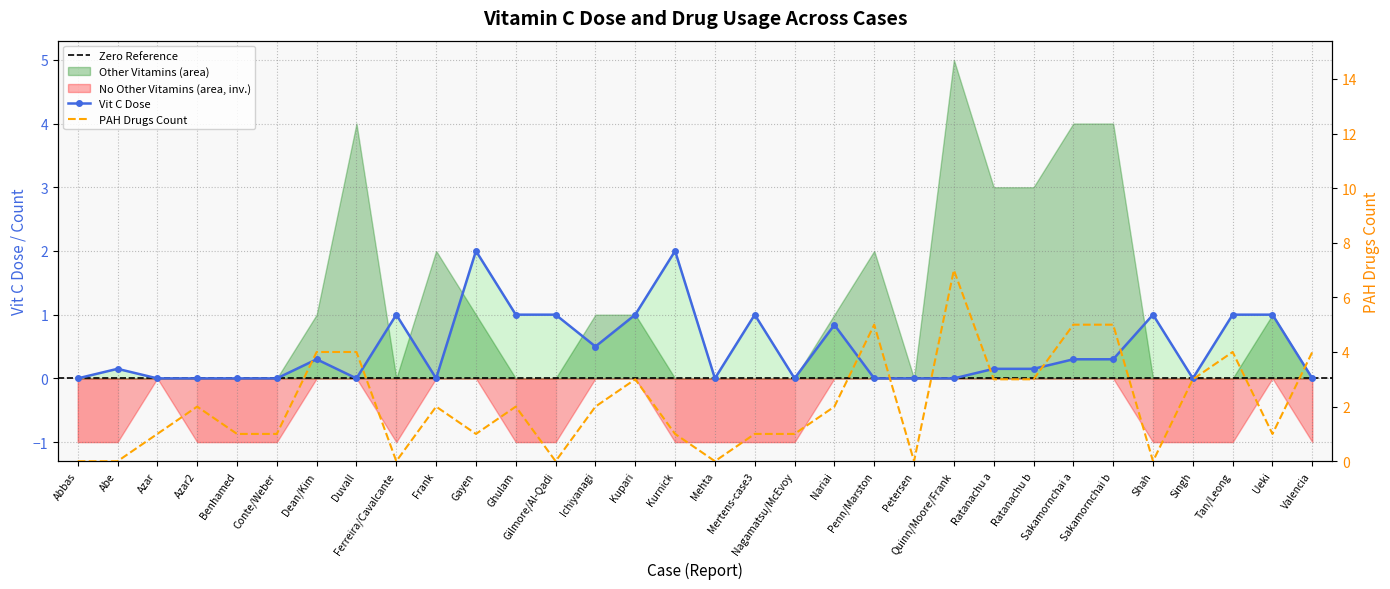

The Vit C Dose series shows 1.6 at Ghulam. True or false?

False